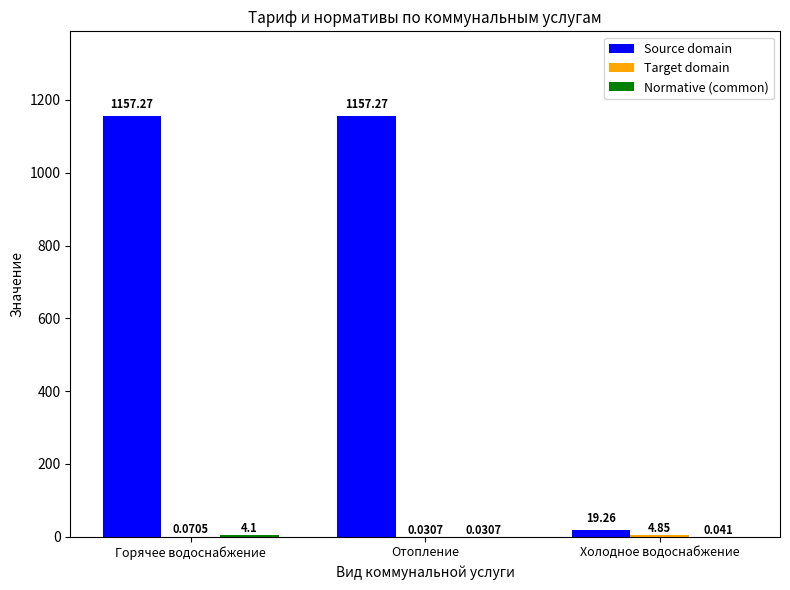

Which series has the largest total across all categories?

Source domain